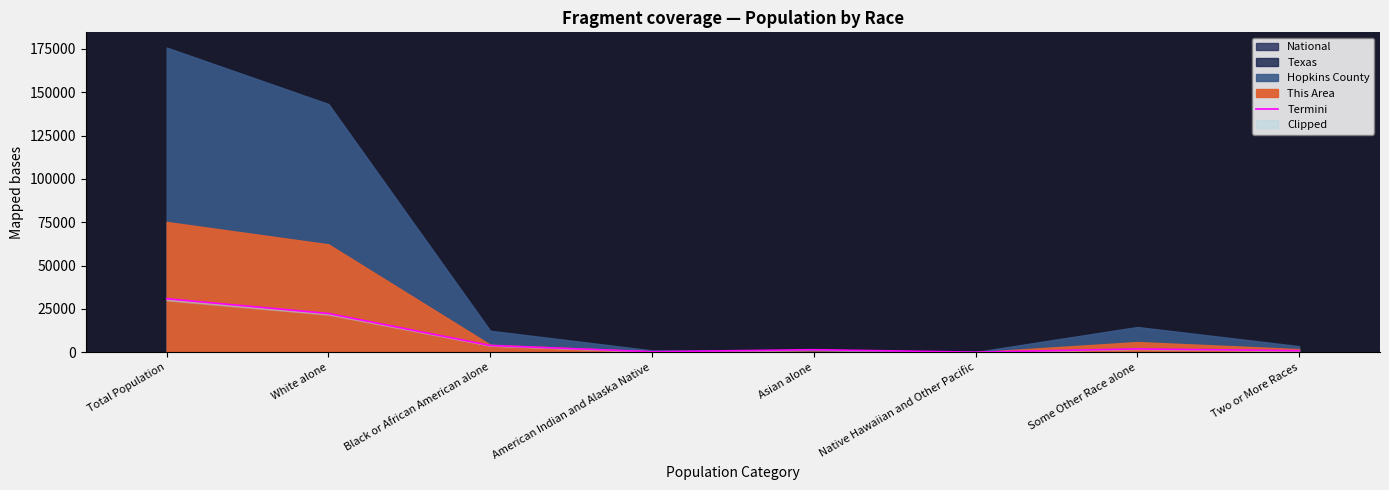

Reading right to left, list all the values displayed in this chart.

900.9	1910.7	54.0	1467.4	293.2	3892.9	22355.3	30874.6